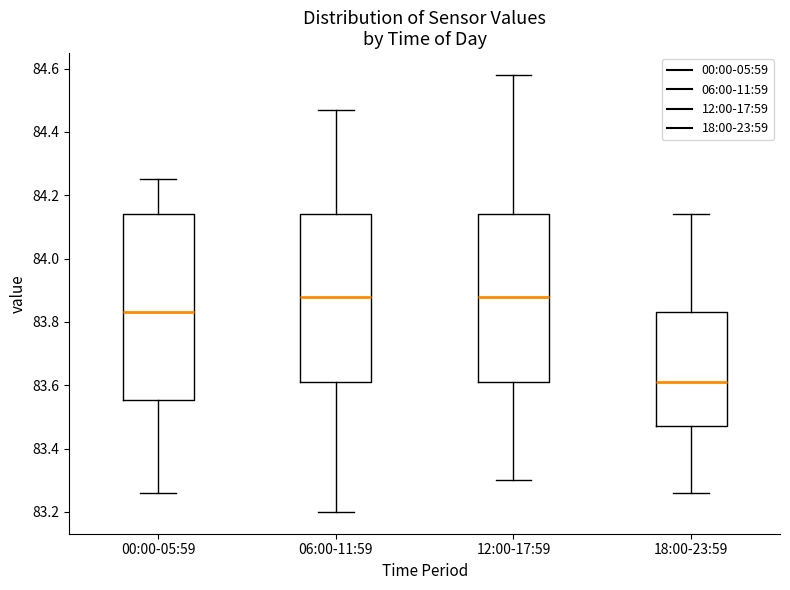

Reading left to right, transcribe this box plot: for each box, give where its median line is, the range the box spans, and where its two whiskers end, as read against the y-axis. The values are not printed on the chart, so give them approximately, as read against the axis.

00:00-05:59: median 83.84, box 83.56 to 84.14, whiskers 83.26 to 84.26
06:00-11:59: median 83.88, box 83.62 to 84.14, whiskers 83.20 to 84.48
12:00-17:59: median 83.88, box 83.62 to 84.14, whiskers 83.30 to 84.58
18:00-23:59: median 83.62, box 83.48 to 83.84, whiskers 83.26 to 84.14